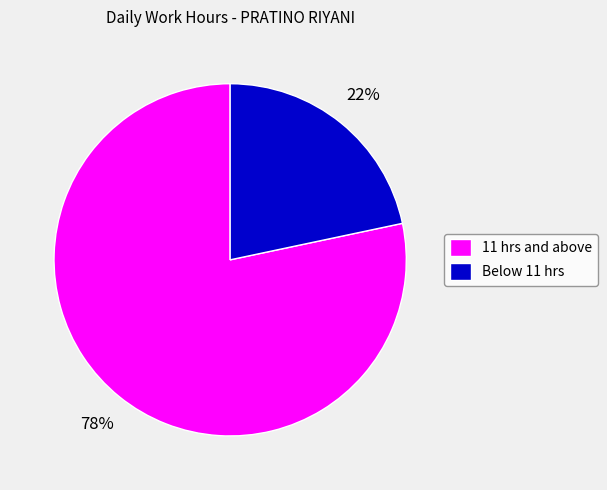

Is there a majority slice in this chart?

Yes